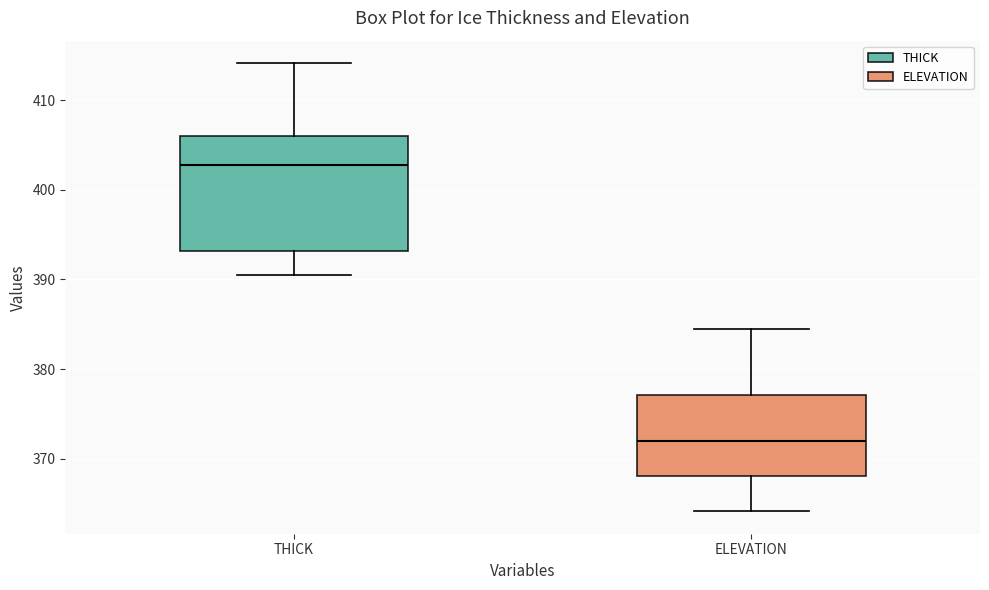

Where is the upper edge of the box for ELEVATION on the y-axis? The values are not printed on the chart, so give them approximately, as read against the axis.

377